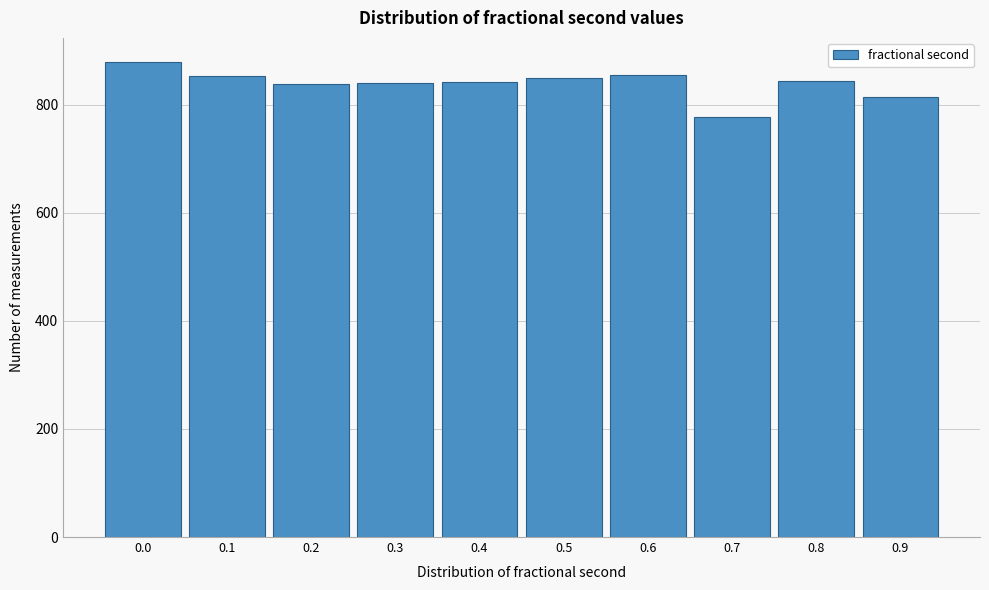

What is the value of the 4th bar from the left?

840